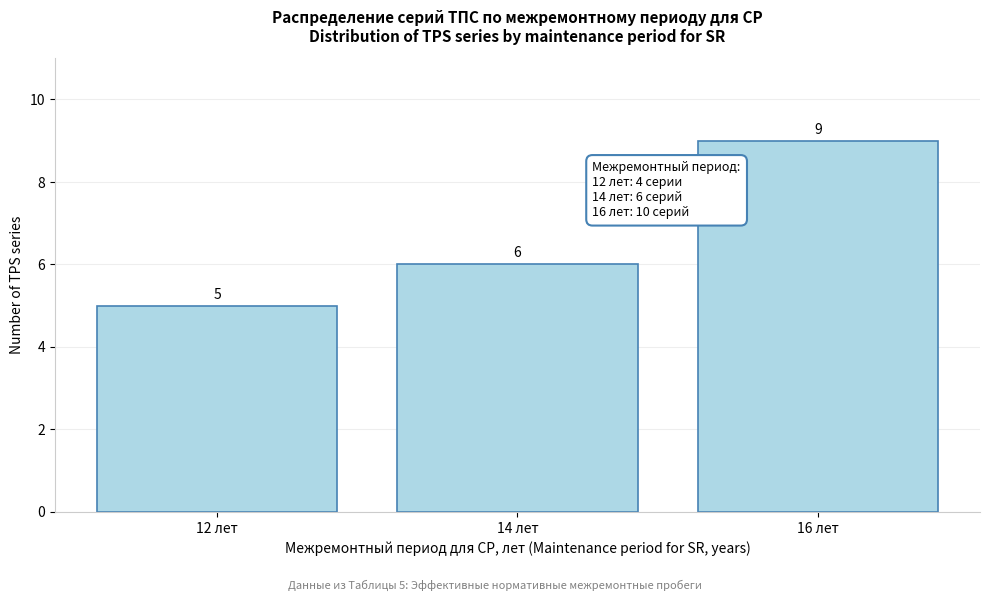

Reading left to right, transcribe all the data shown in this chart.

12 лет=5	14 лет=6	16 лет=9